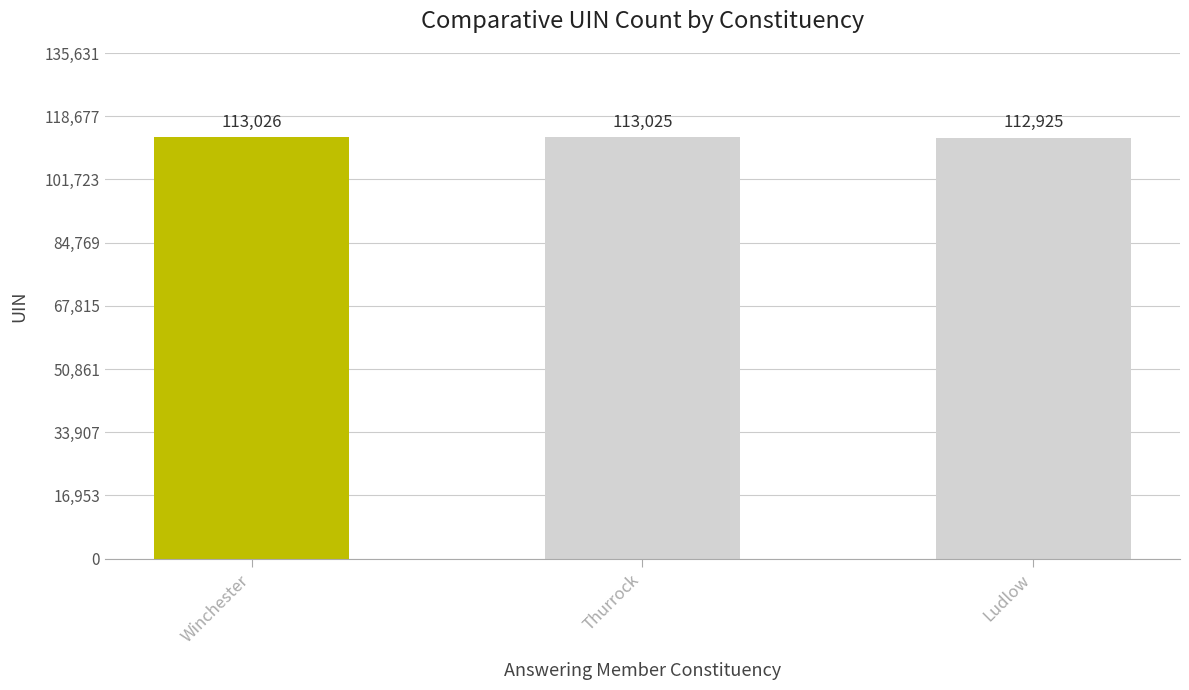

Count the number of data series in this chart.

1